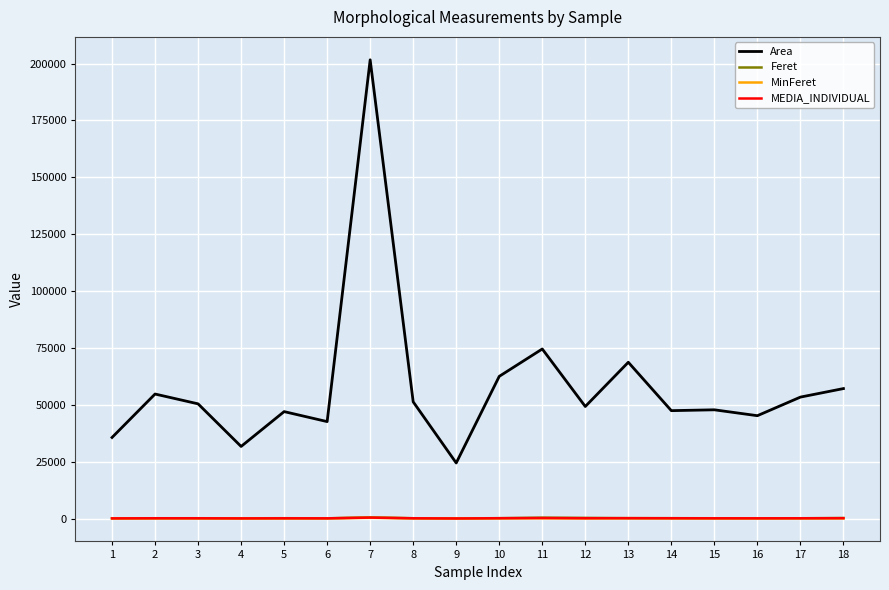

What is the sum of the Feret values at 6 and 3?

512.8